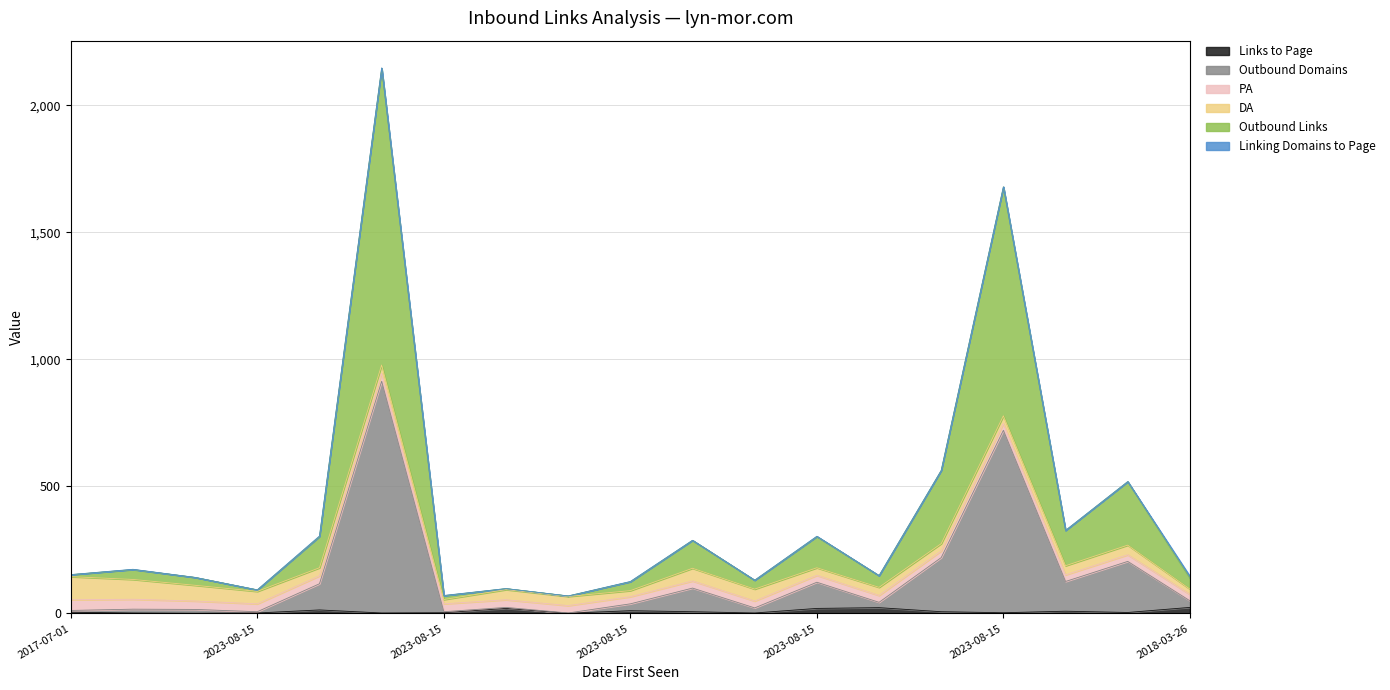

Does the chart display data point markers on the line(s)?

No